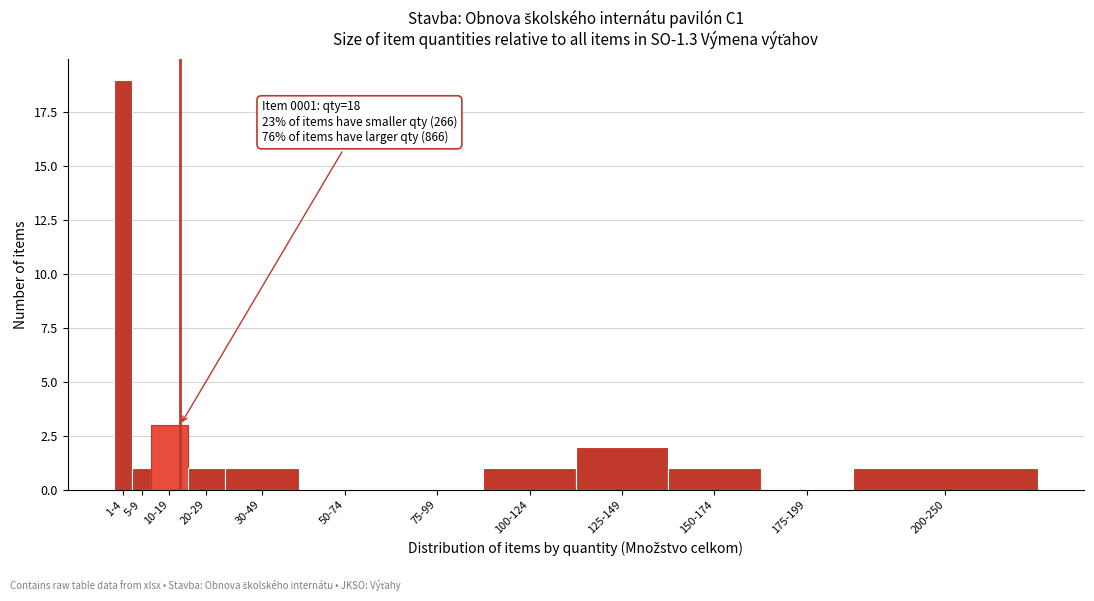

Reading right to left, extract all data points from this chart.

200-250=1	175-199=0	150-174=1	125-149=2	100-124=1	75-99=0	50-74=0	30-49=1	20-29=1	10-19=3	5-9=1	1-4=19